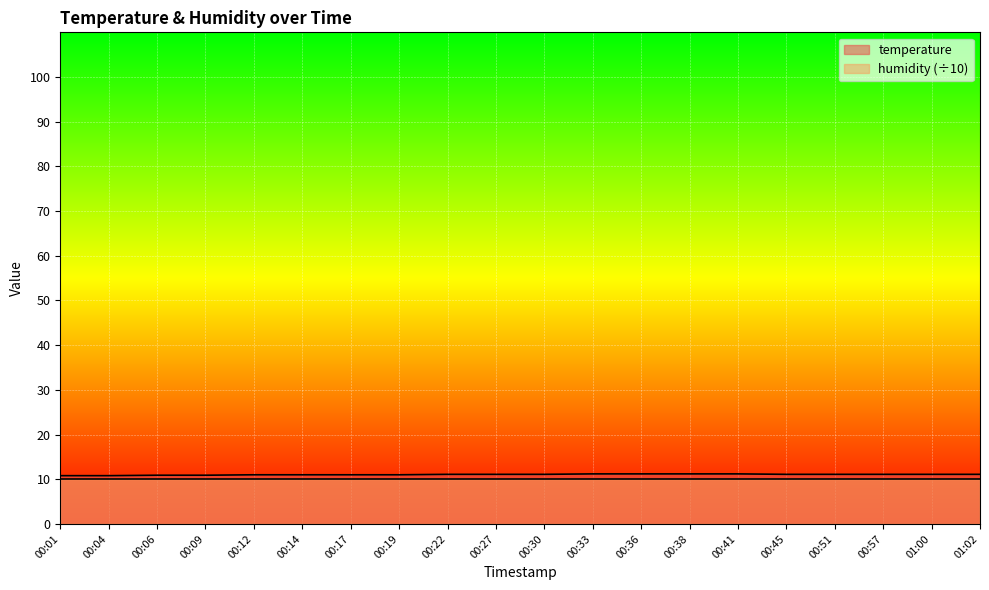

What position from the left is 00:19?

8